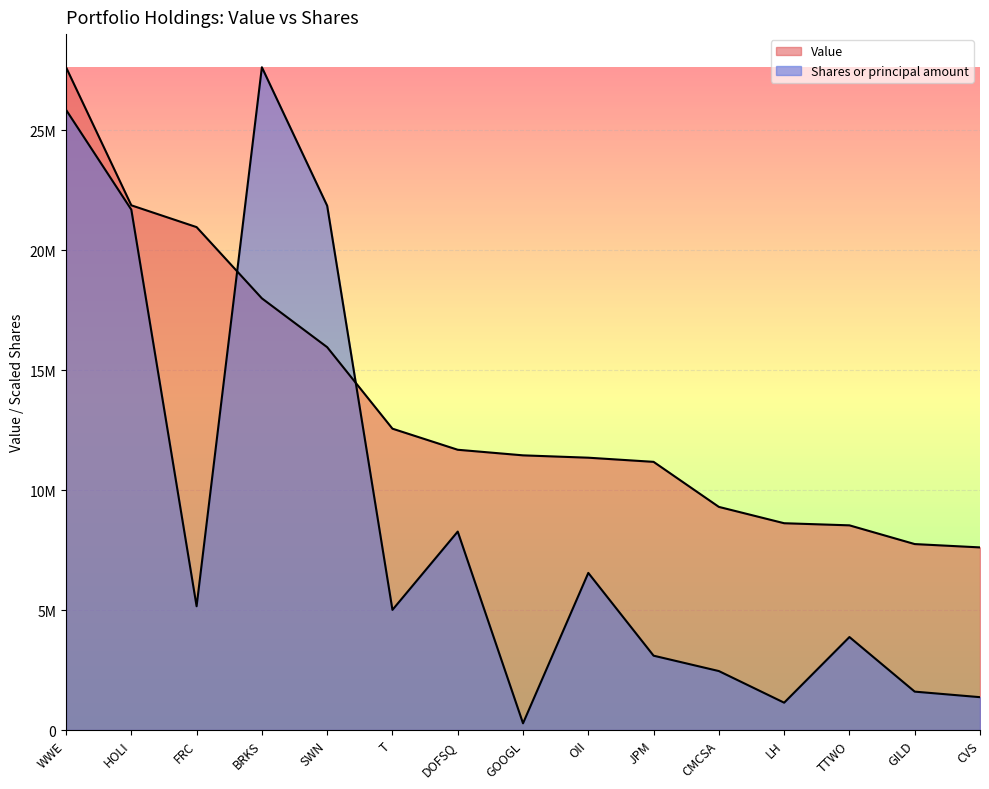

At which category is the sum across all series the highest?

WWE